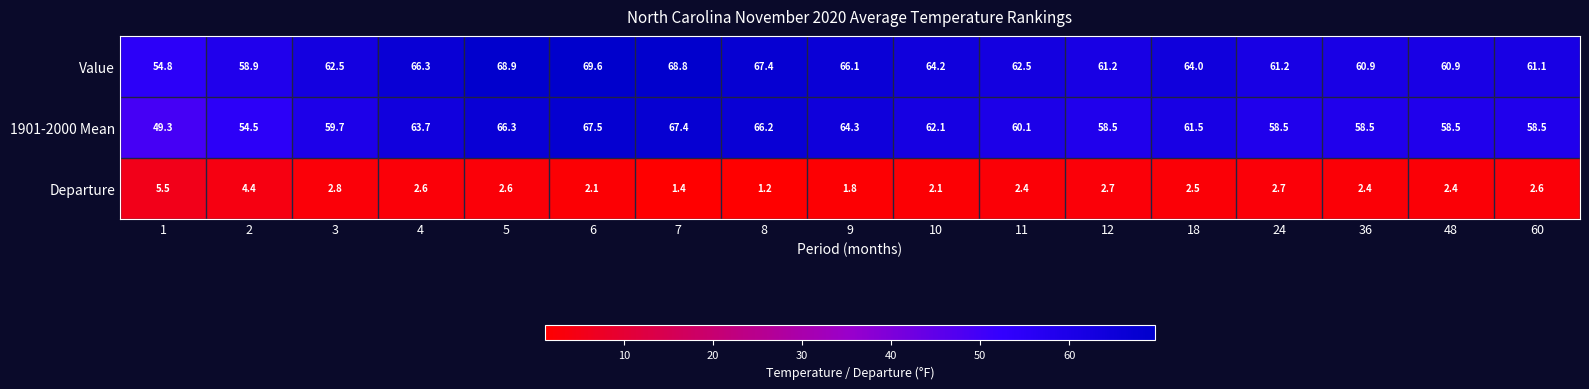

Between 3 and 4, which series saw the biggest shift?

1901-2000 Mean